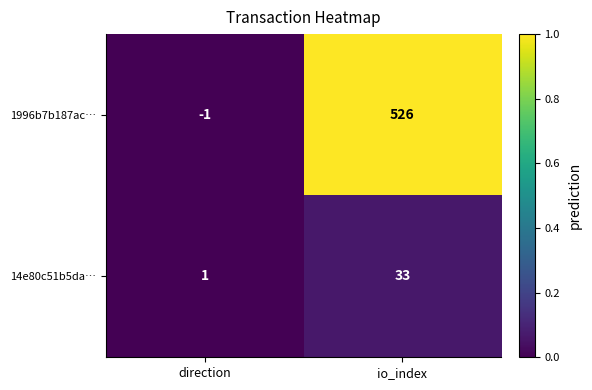

True or false: 14e80c51b5da… has a value of 55 at io_index.

False